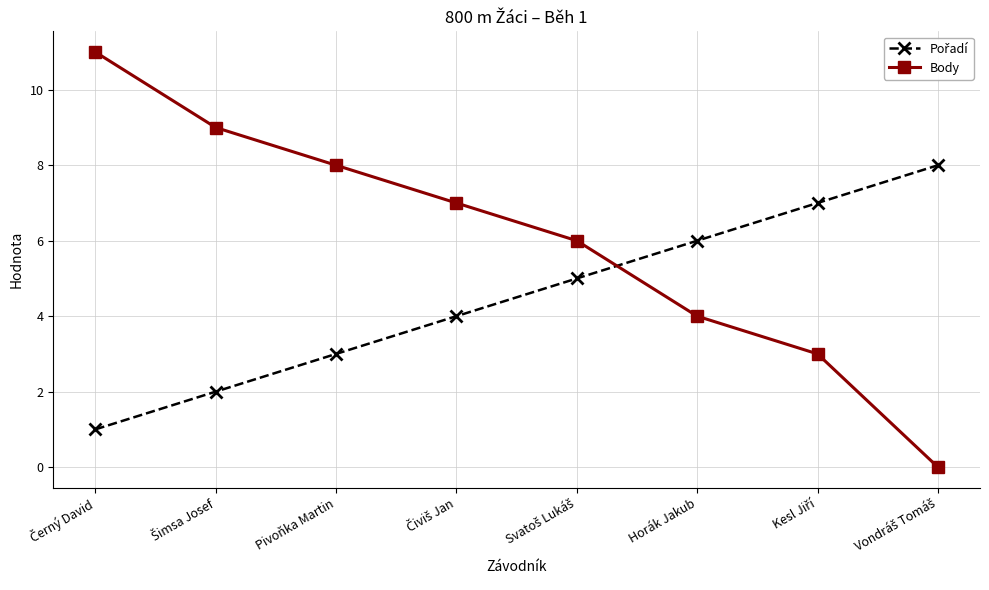

Which series has the largest range (max minus min)?

Body